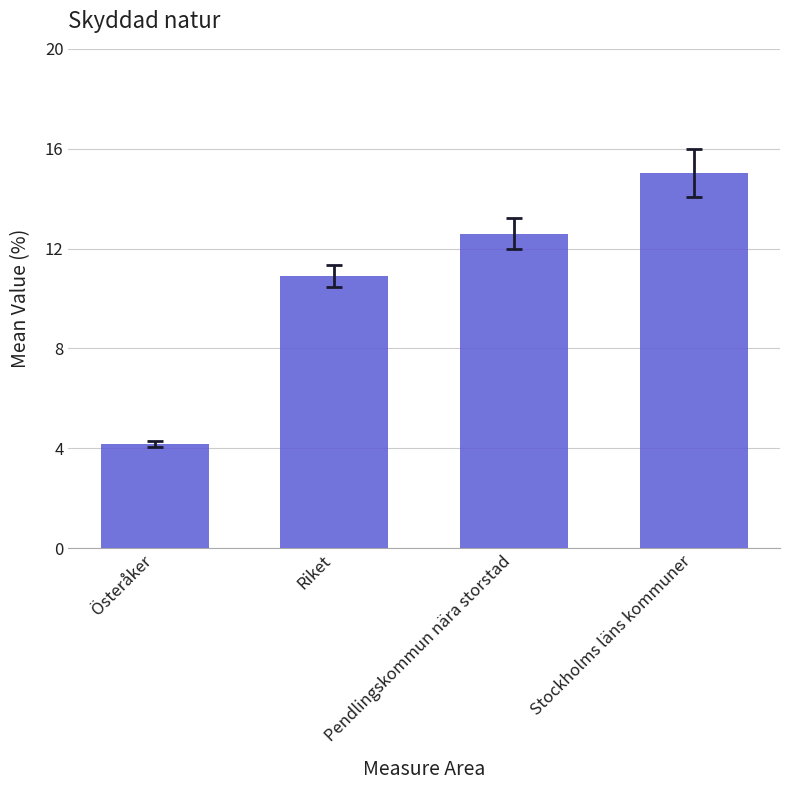

What is the difference between the maximum and minimum values?

10.8